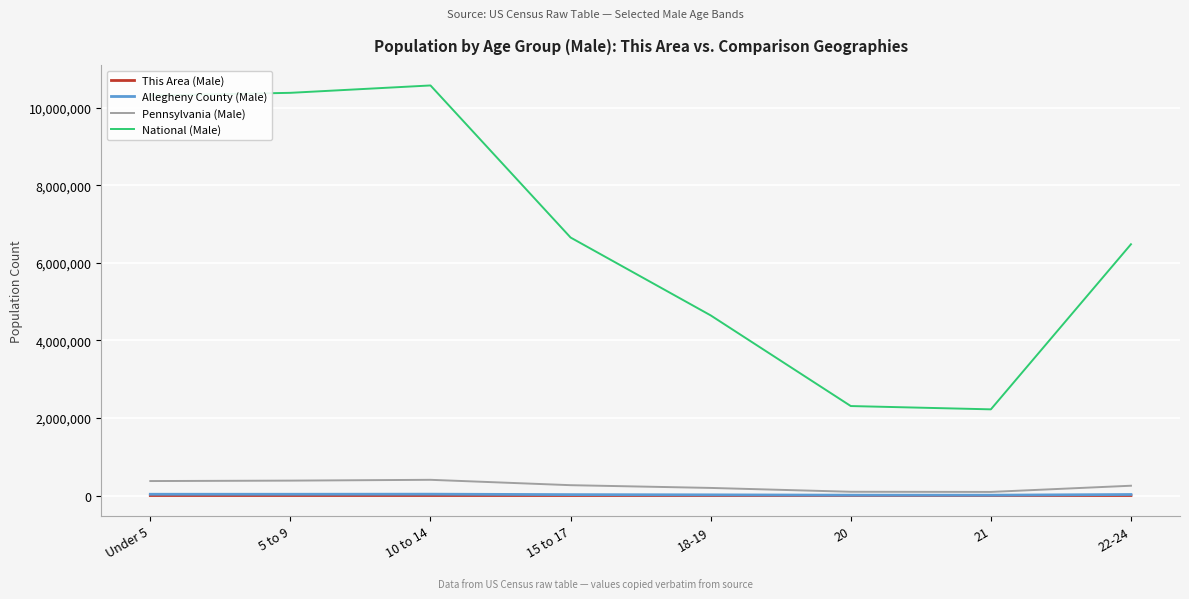

What is the minimum value for National (Male)?

2223198